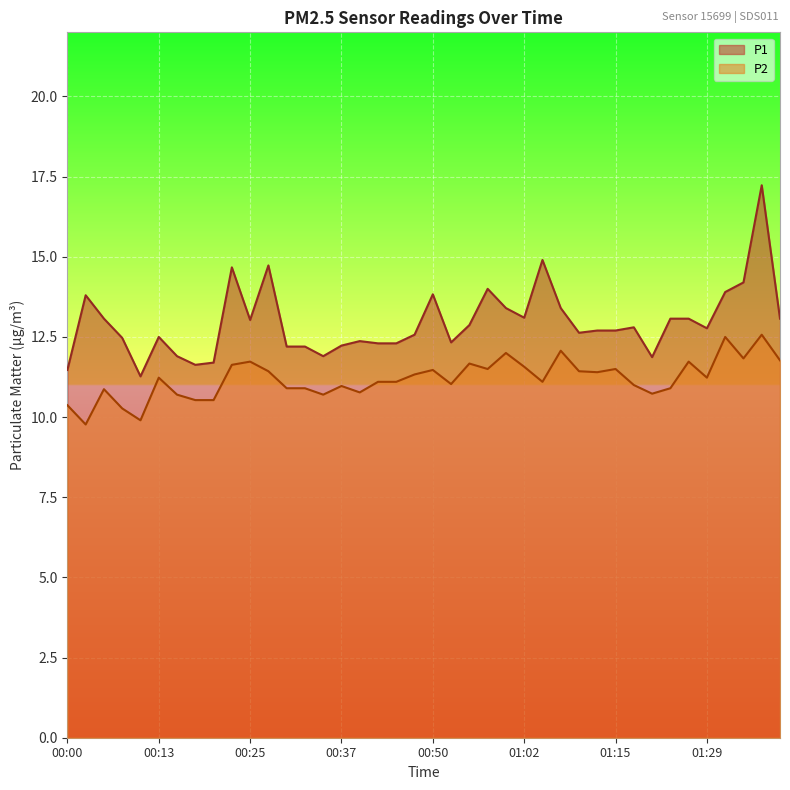

What is the label of the 34th point from the right?

00:15